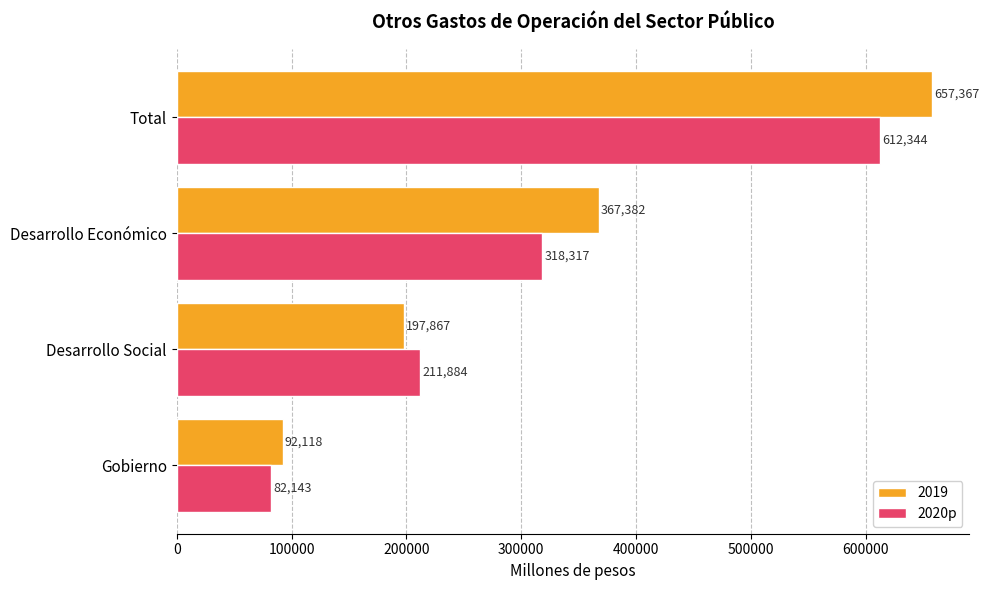

List the series in order of their peak value, highest first.

2019, 2020p